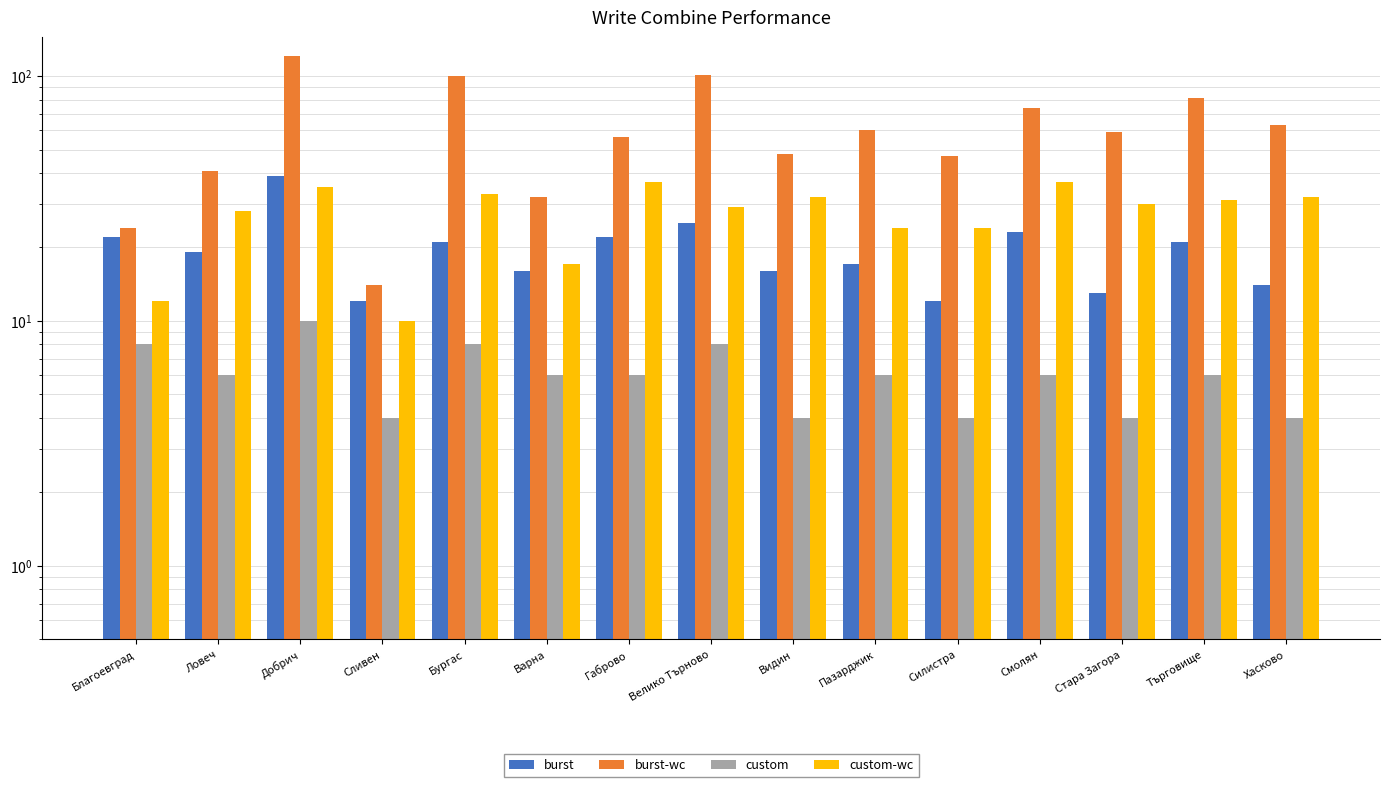

The burst series shows 19 at Ловеч. True or false?

True